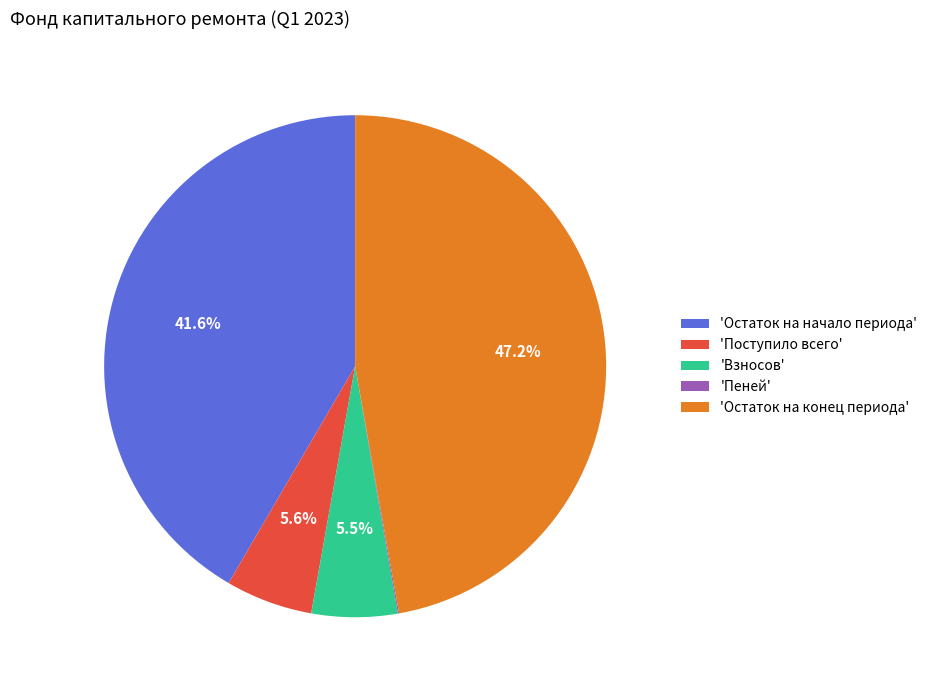

Do 'Остаток на начало периода' and 'Поступило всего' together represent more than half of the pie?

No